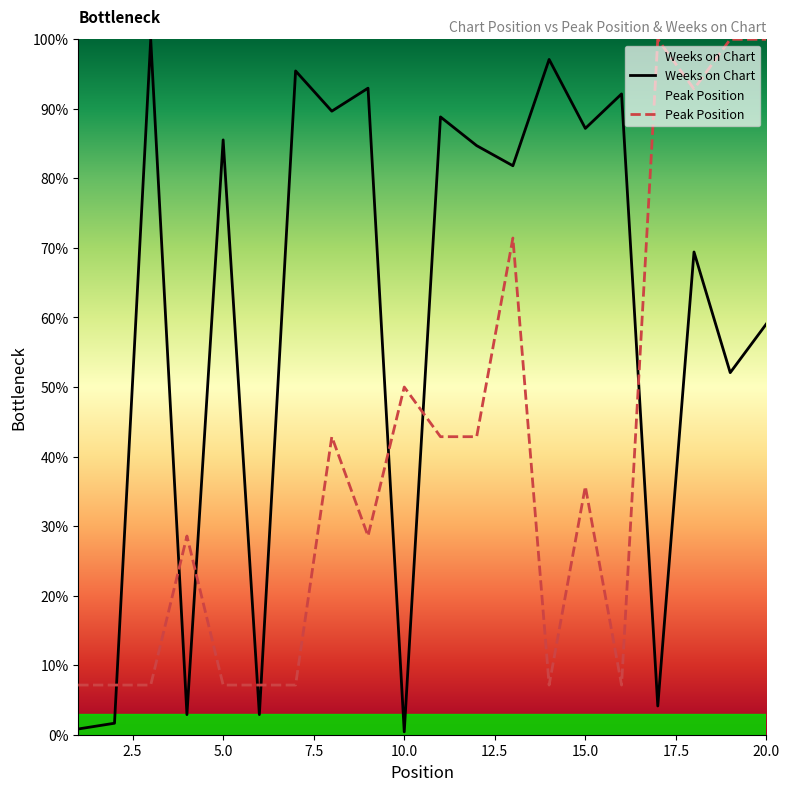

Read the Weeks on Chart value at 9.

93.0